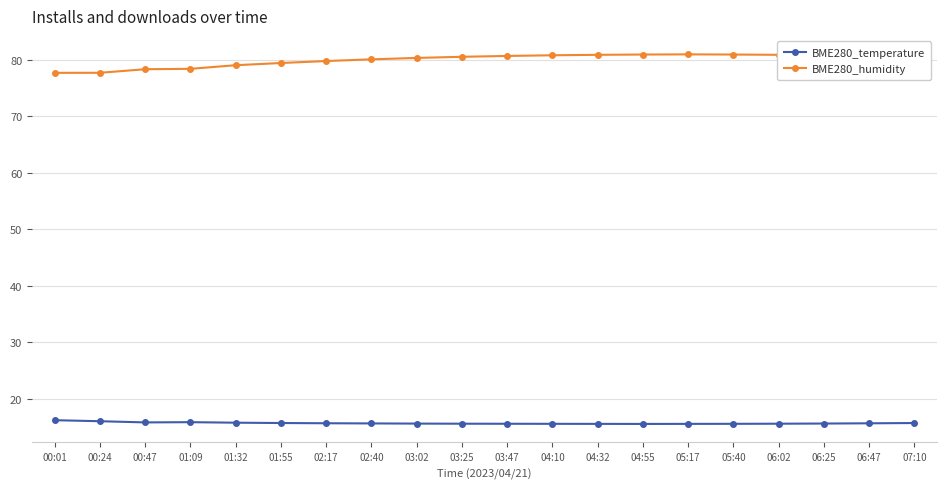

What is the average value of the BME280_humidity series?

80.0